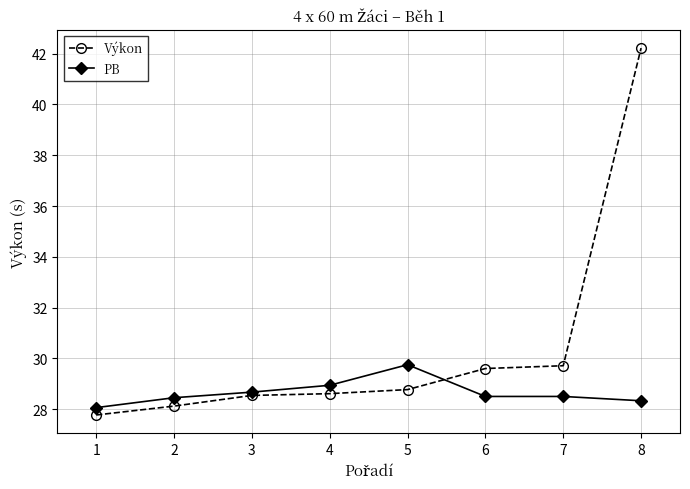

True or false: PB has more than 2 points higher than both neighbors.

False